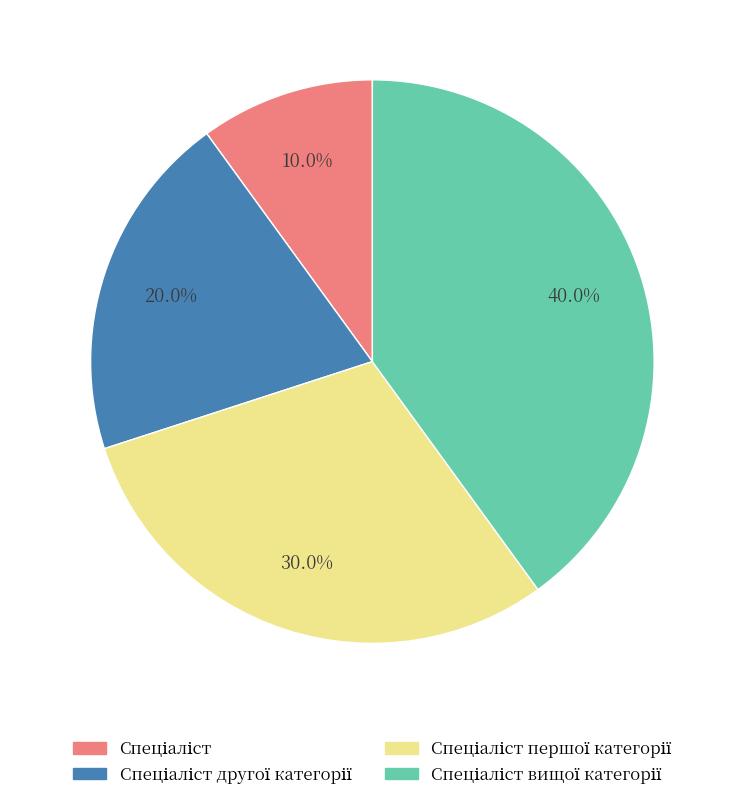

Does any single category account for the majority?

No